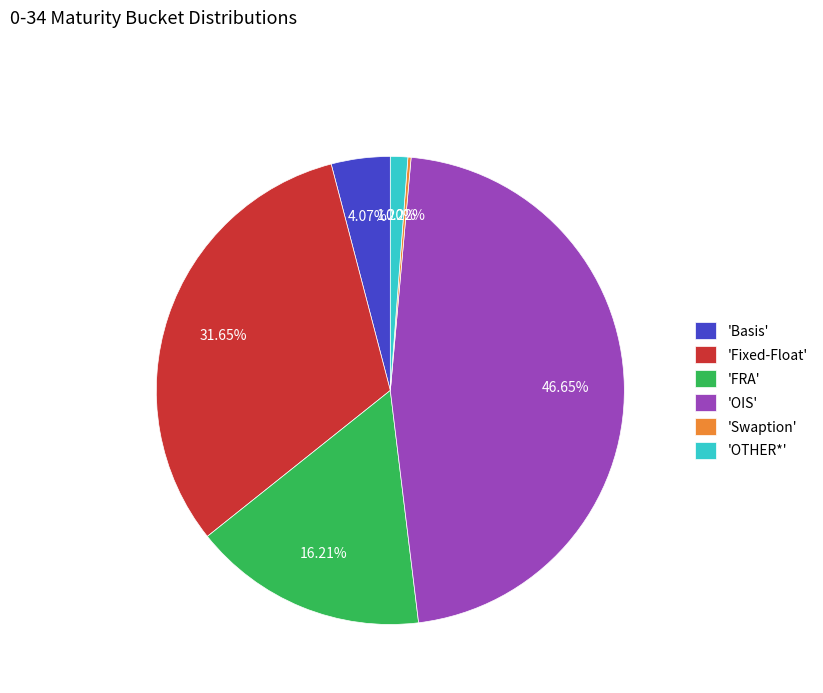

What is the largest slice in the pie chart?

'OIS'